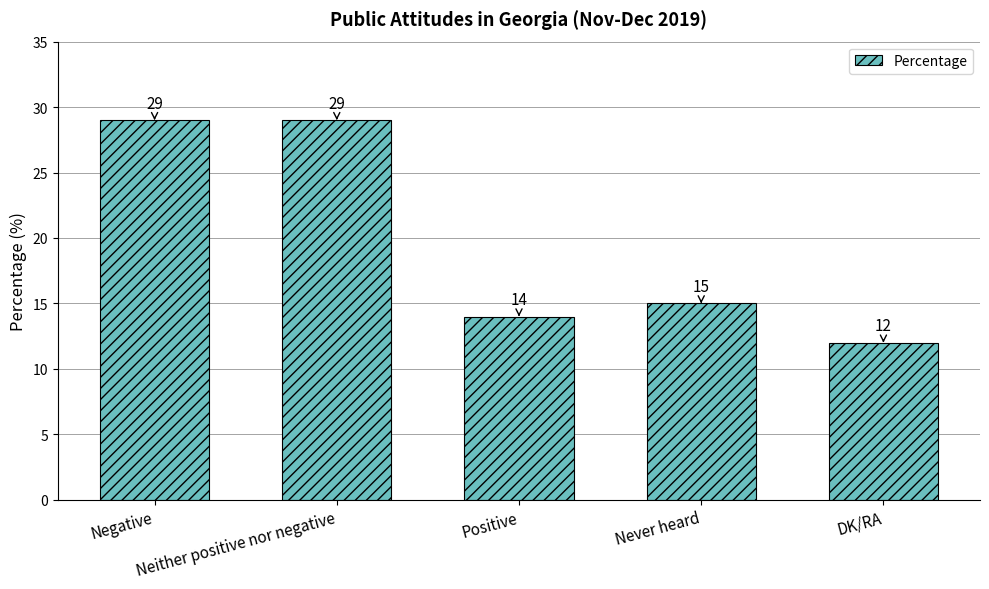

What is the greatest value displayed?

29